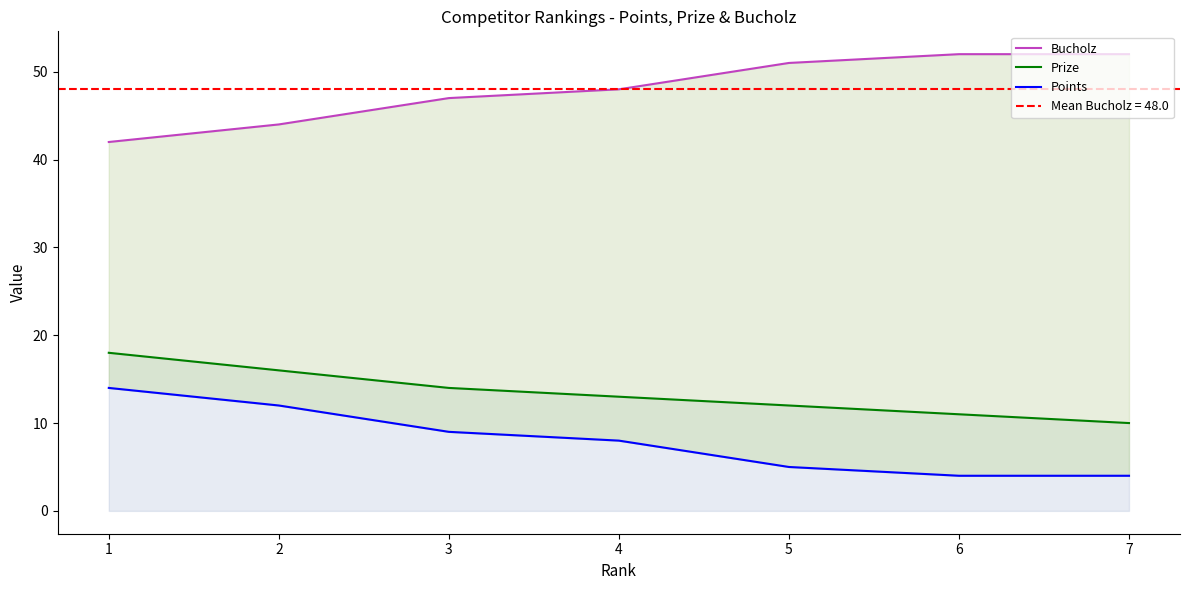

What are all the series names shown in the legend?

Bucholz, Prize, Points